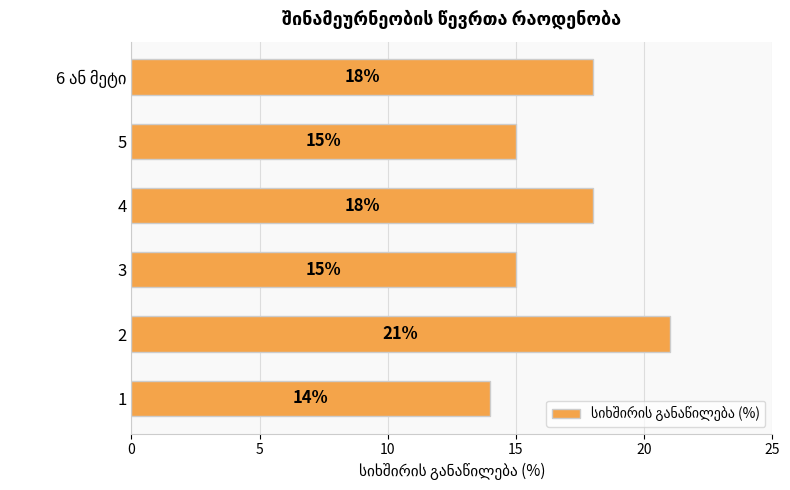

Reading bottom to top, what are all the values shown in this chart?

14	21	15	18	15	18